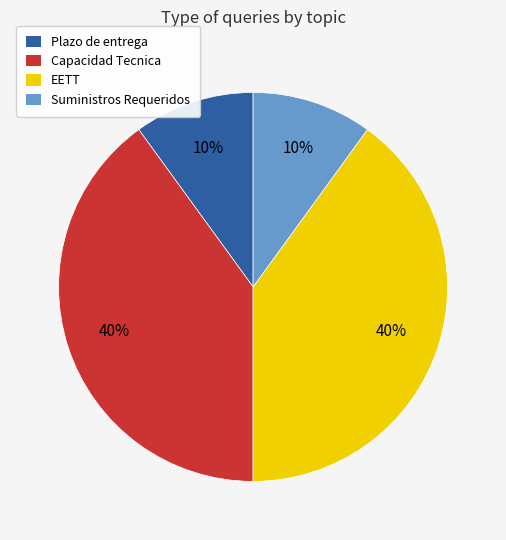

To the nearest percent, what portion does Capacidad Tecnica represent?

40%